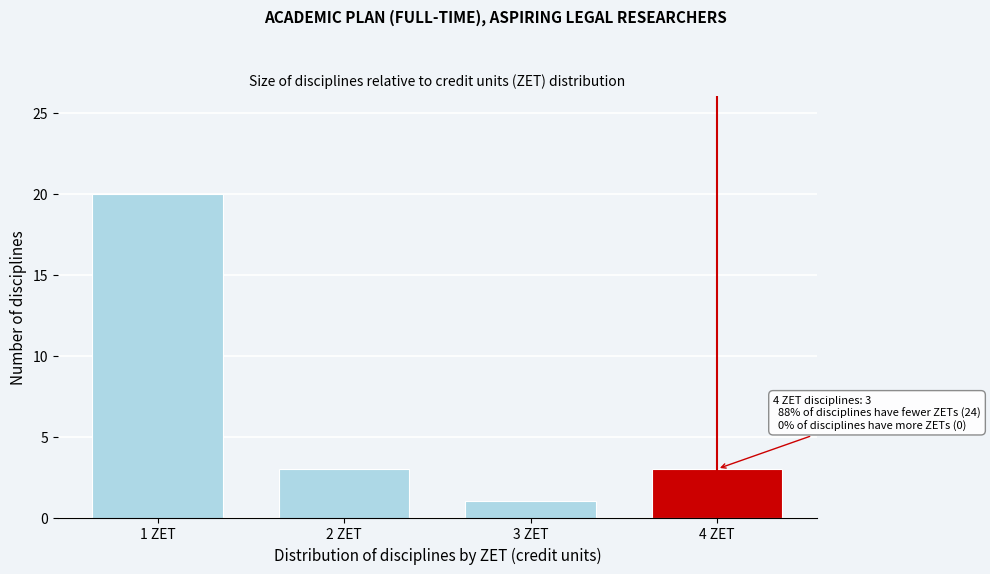

Reading right to left, extract all data points from this chart.

3	1	3	20